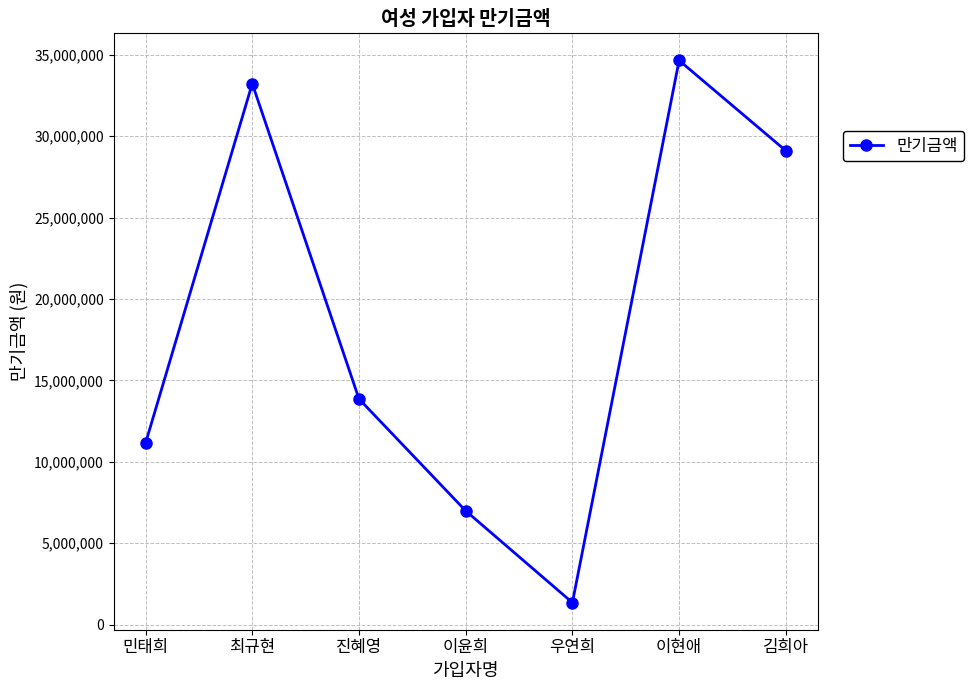

Between 이현애 and 우연희, which is larger?

이현애